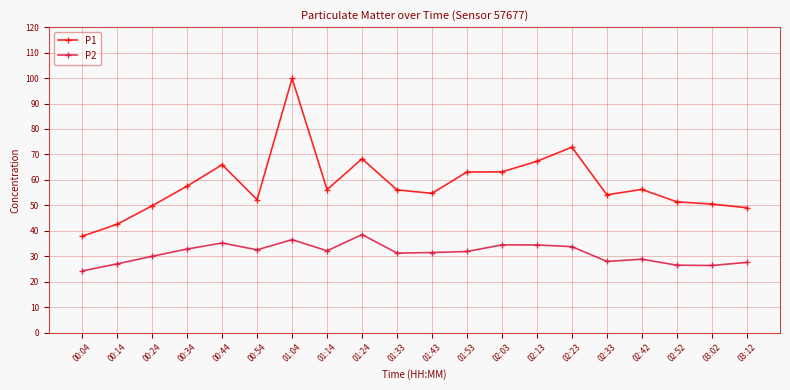

What is the difference between the maximum and minimum values in the P1 series?

62.0